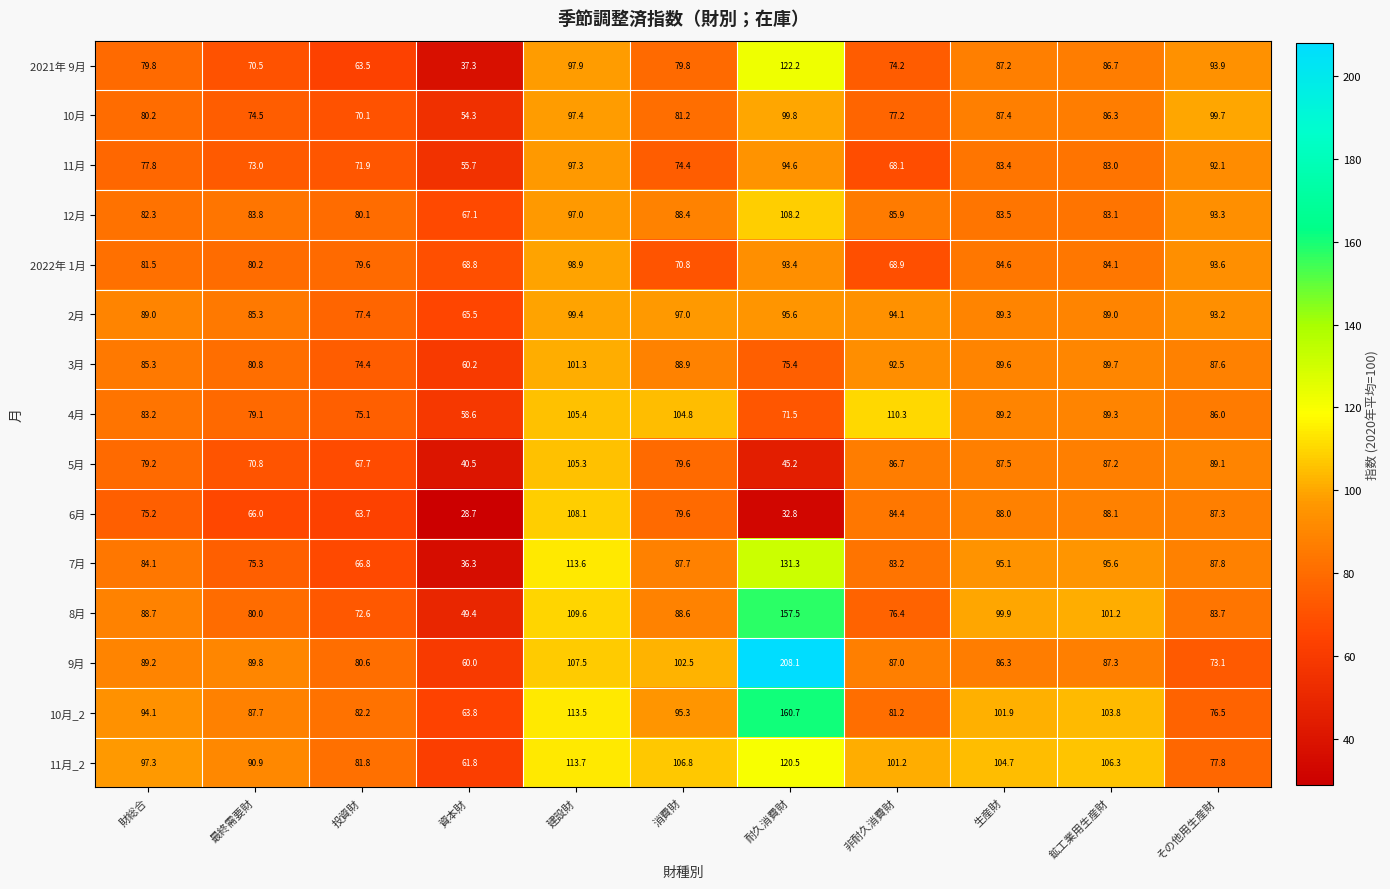

How many data points in 6月 are less than 79?

5